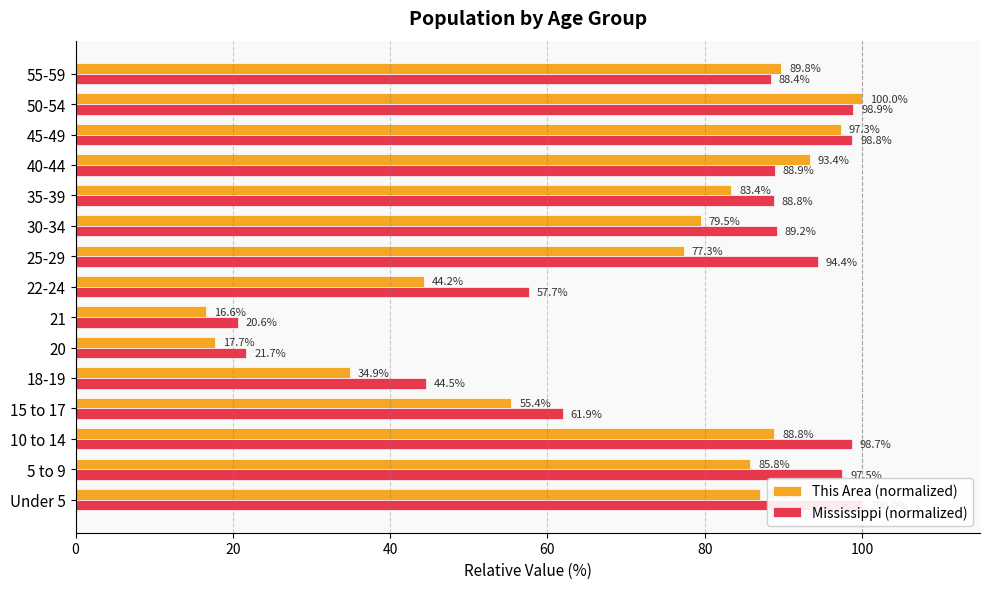

What is the highest value of the Mississippi (normalized) series?

100.0